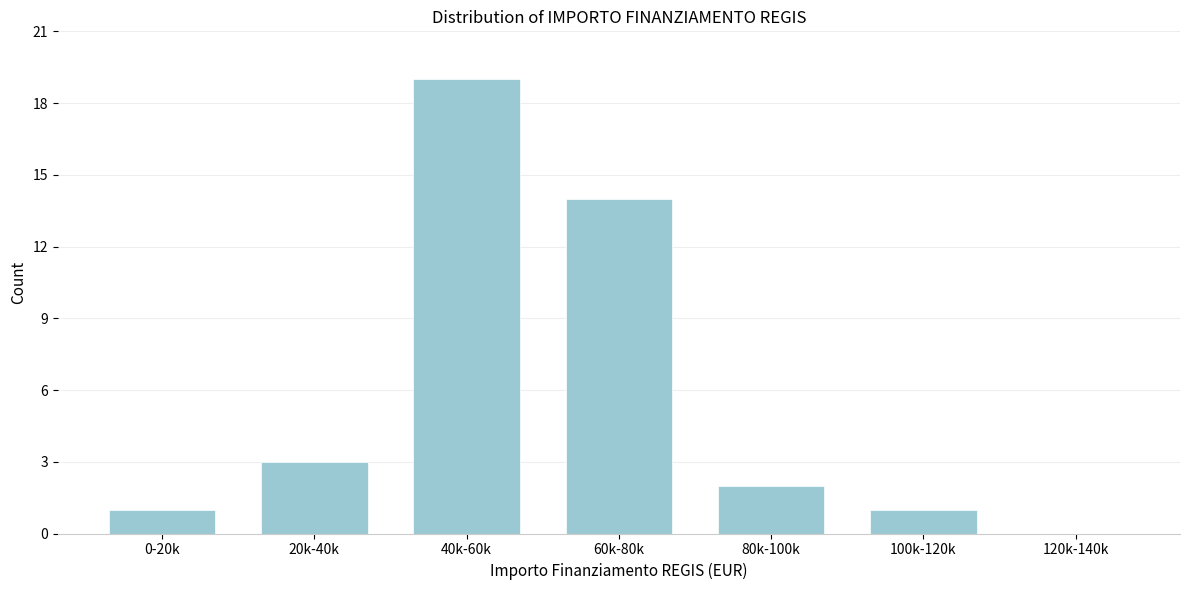

Reading right to left, what are all the values shown in this chart?

120k-140k=0	100k-120k=1	80k-100k=2	60k-80k=14	40k-60k=19	20k-40k=3	0-20k=1